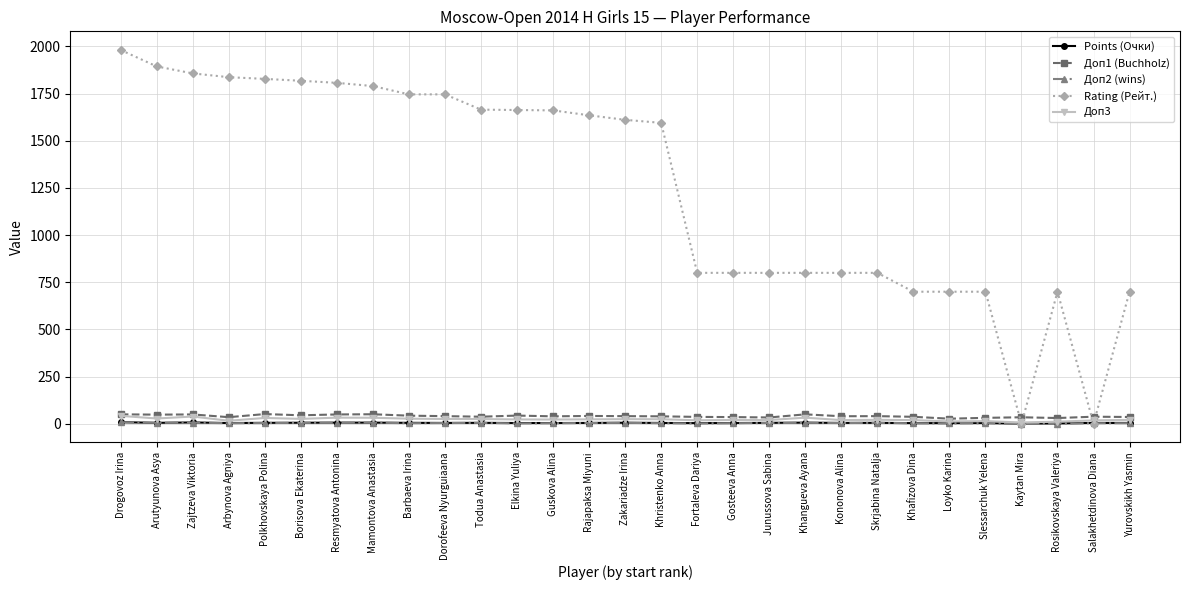

What is the total value across all series at Resmyatova Antonina?

1900.0